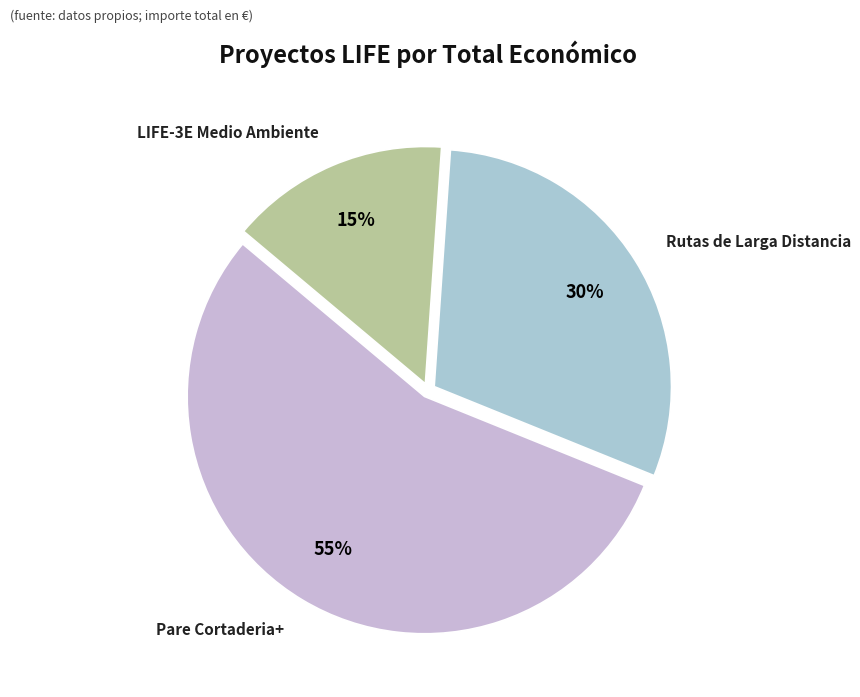

To the nearest percent, what is the average slice percentage?

33%